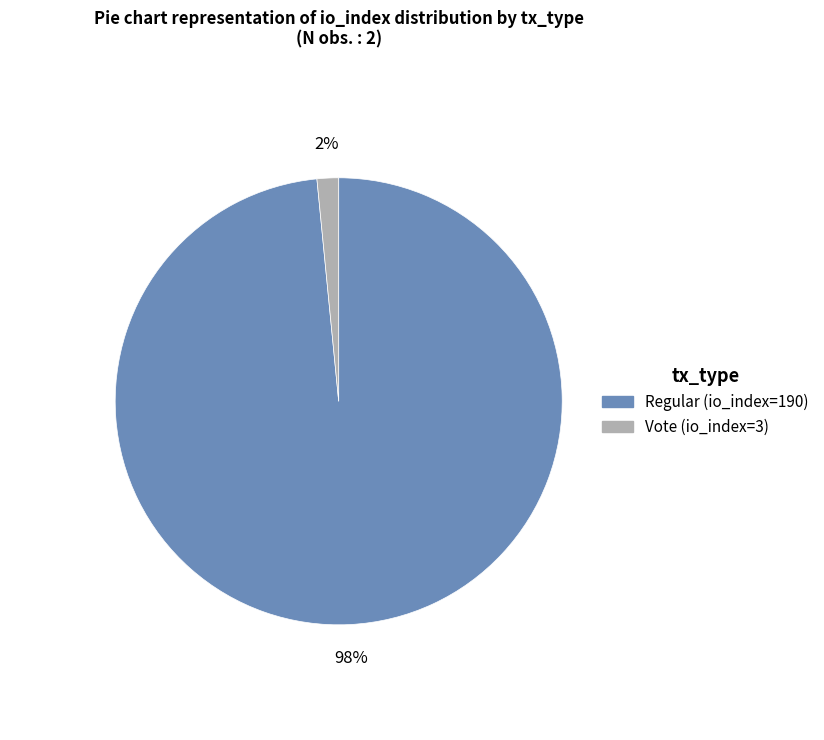

To the nearest percent, what portion does Regular represent?

98%